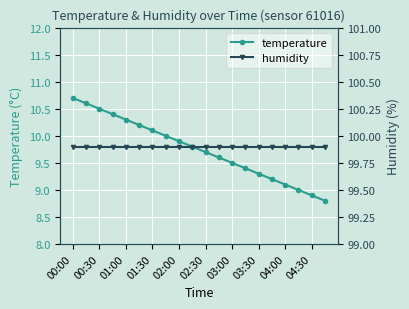

True or false: temperature has more than 1 interior local peaks.

False